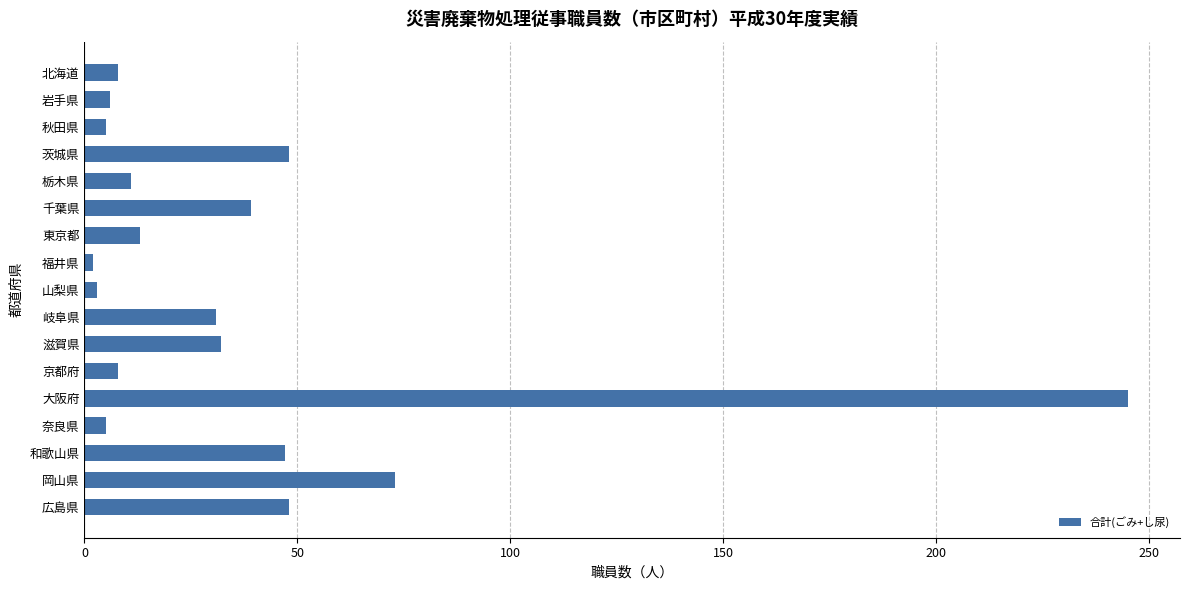

What is the label of the 3rd bar from the top?

秋田県